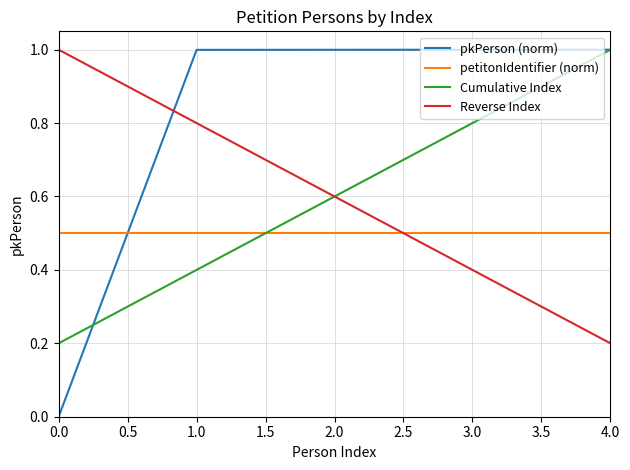

At how many categories does at least one series exceed 0?

5